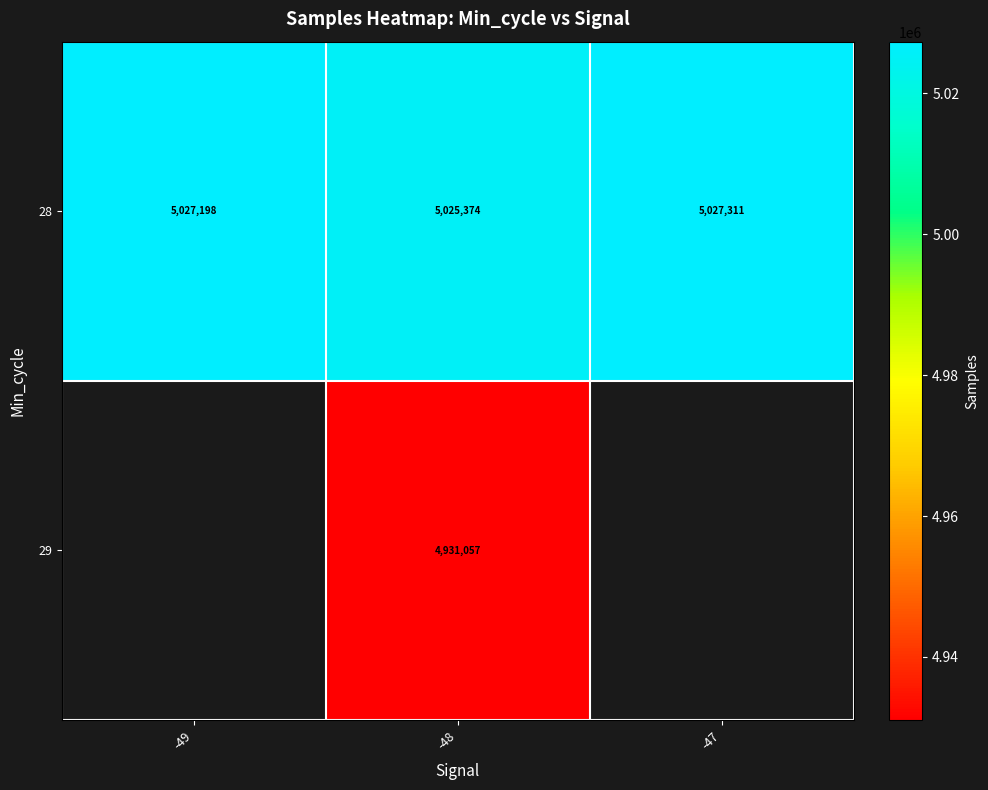

What is the maximum value shown in the chart?

5027311.0